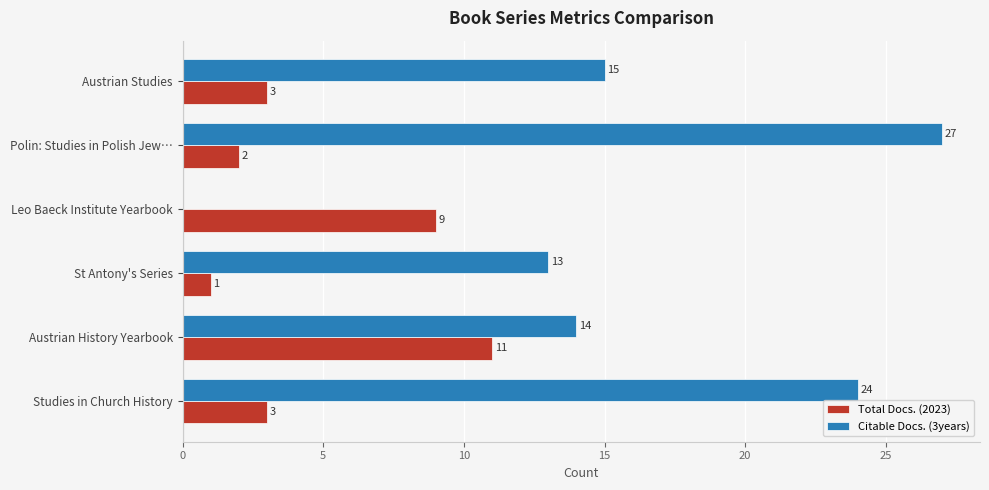

What is the total value across all series at Polin: Studies in Polish Jew…?

29